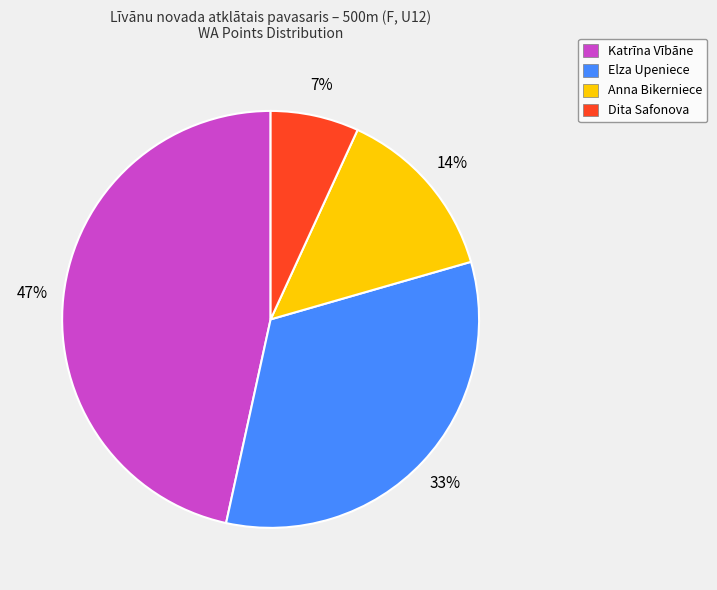

How many slices are in this pie chart?

4